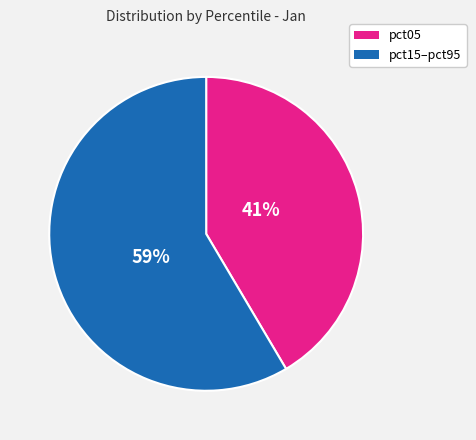

The pct15–pct95 slice represents 51% of the pie. True or false?

False